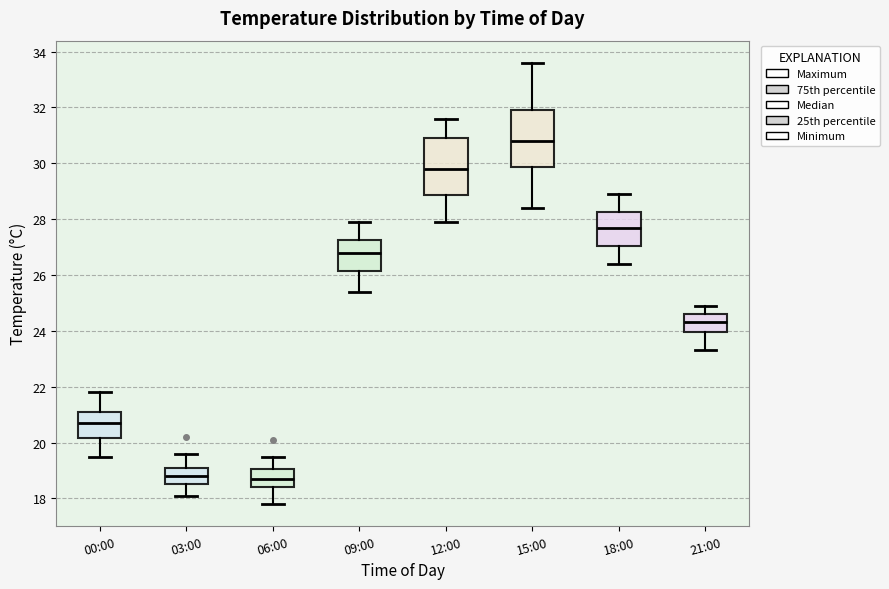

Reading left to right, read every box against the y-axis: the position of its median line, the range the box covers, and the ends of its whiskers. The values are not printed on the chart, so give them approximately, as read against the axis.

00:00: median 20.8, box 20.2 to 21.2, whiskers 19.6 to 21.8
03:00: median 18.8, box 18.6 to 19.2, whiskers 18.2 to 19.6
06:00: median 18.8, box 18.4 to 19.0, whiskers 17.8 to 19.6
09:00: median 26.8, box 26.2 to 27.2, whiskers 25.4 to 28.0
12:00: median 29.8, box 28.8 to 31.0, whiskers 28.0 to 31.6
15:00: median 30.8, box 29.8 to 32.0, whiskers 28.4 to 33.6
18:00: median 27.8, box 27.0 to 28.2, whiskers 26.4 to 29.0
21:00: median 24.4, box 24.0 to 24.6, whiskers 23.4 to 25.0